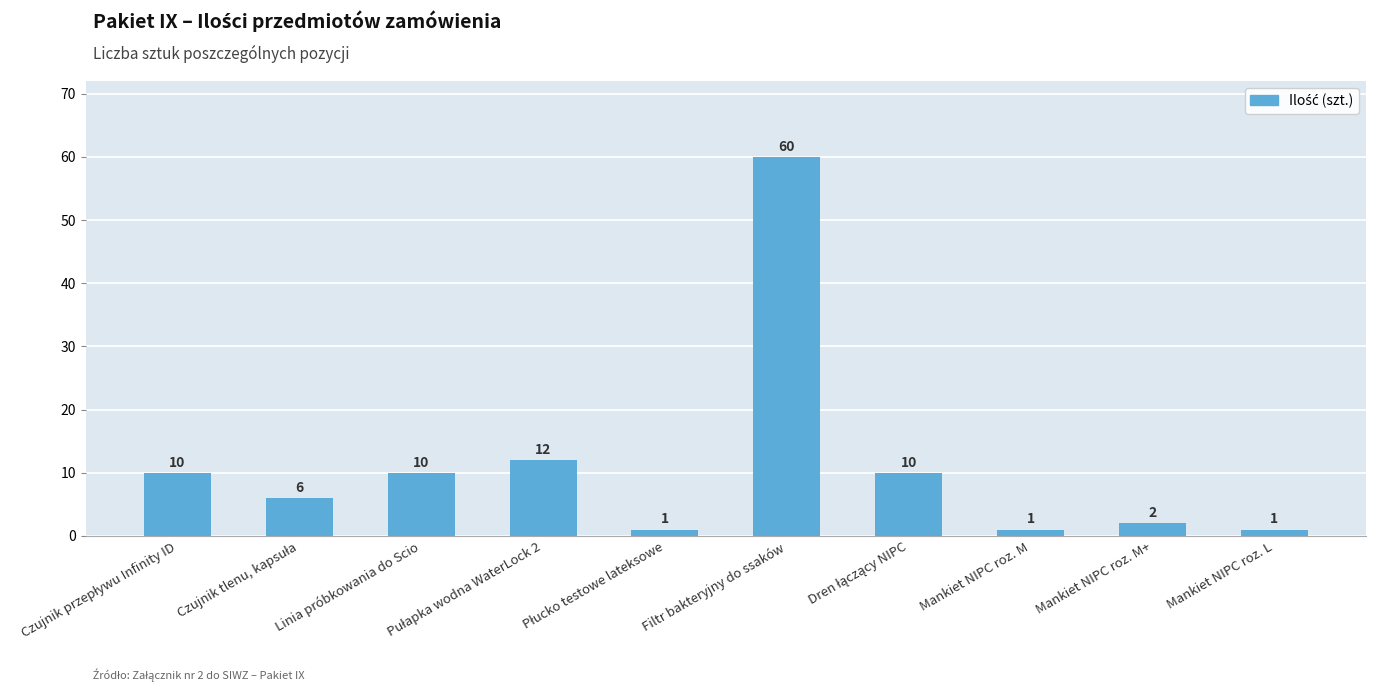

Are the bars grouped side by side (vs. stacked)?

No